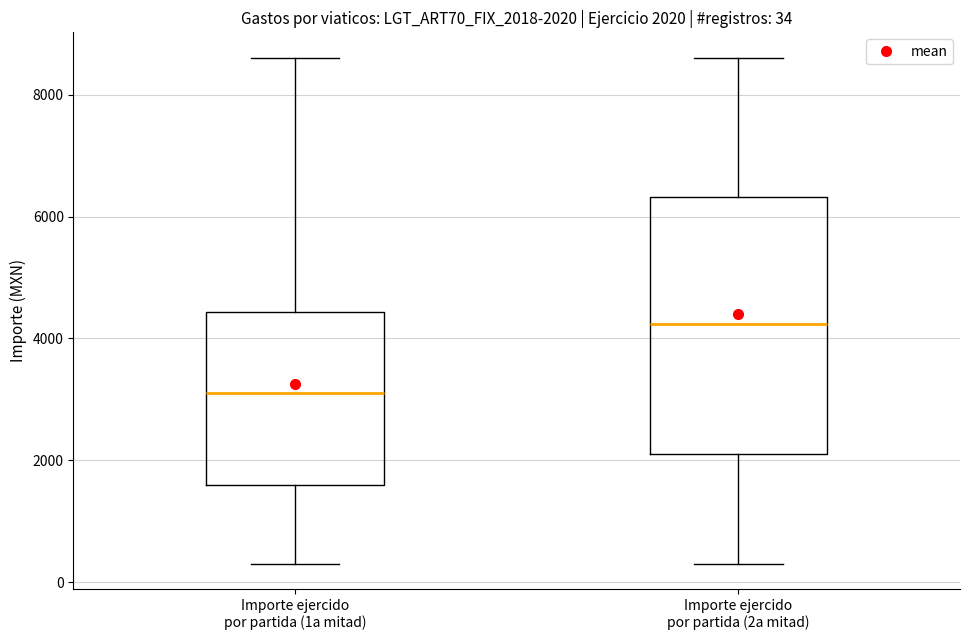

Which box is the tallest, from its lower edge to its upper edge?

Importe ejercido por partida (2a mitad)